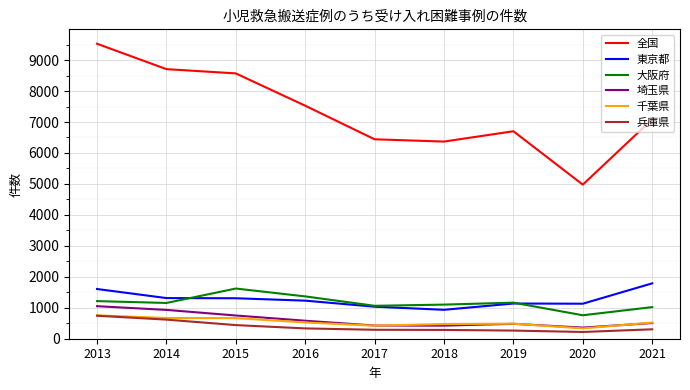

True or false: 埼玉県 and 兵庫県 intersect in this chart.

False